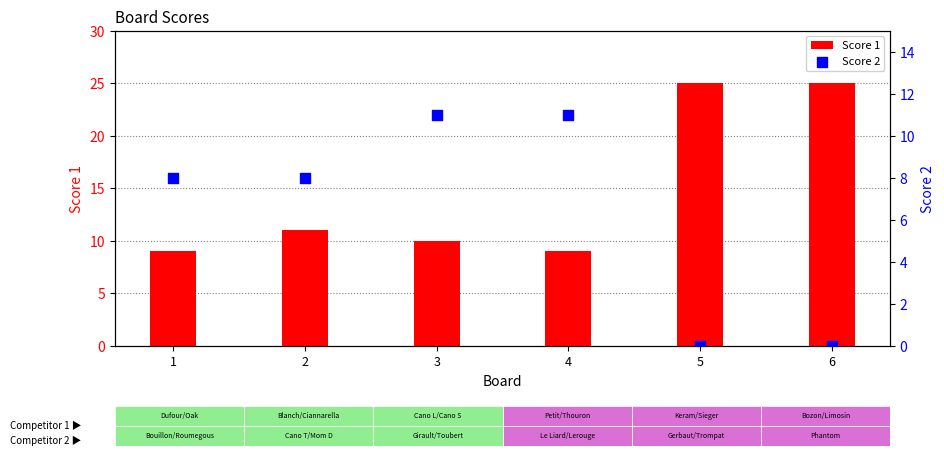

Is the value of Score 2 at 1 greater than the value of Score 1 at 6?

No